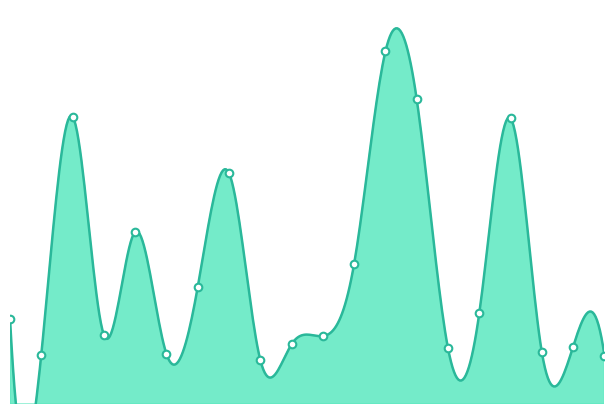

At how many categories does at least one series exceed 9?

10